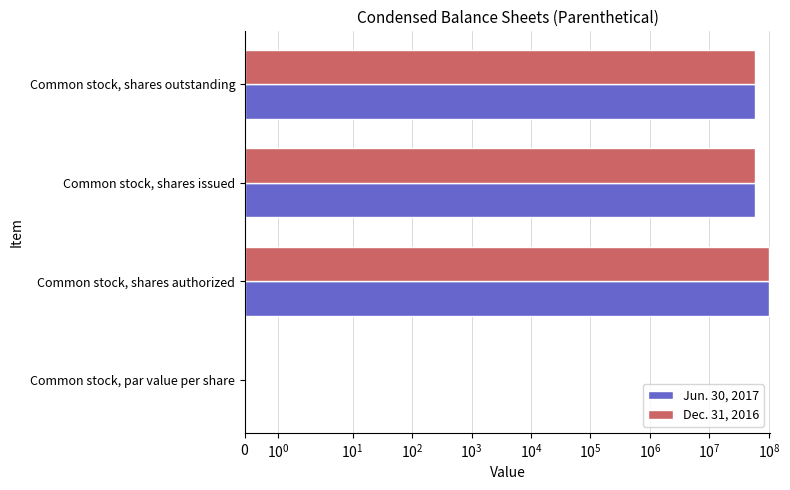

What is the maximum value shown in the chart?

100000000.0